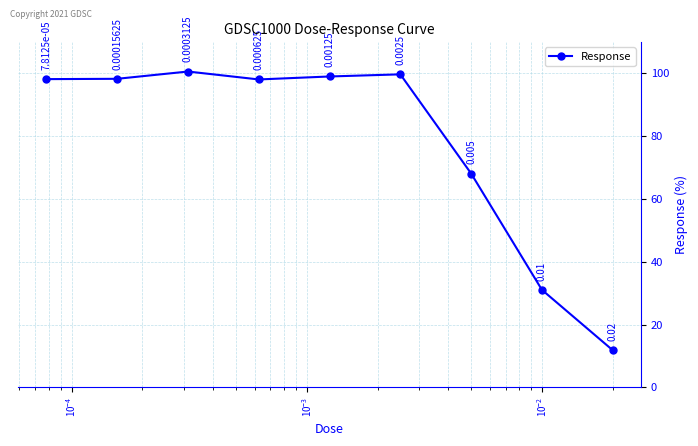

True or false: the data has more than 2 interior local peaks.

False